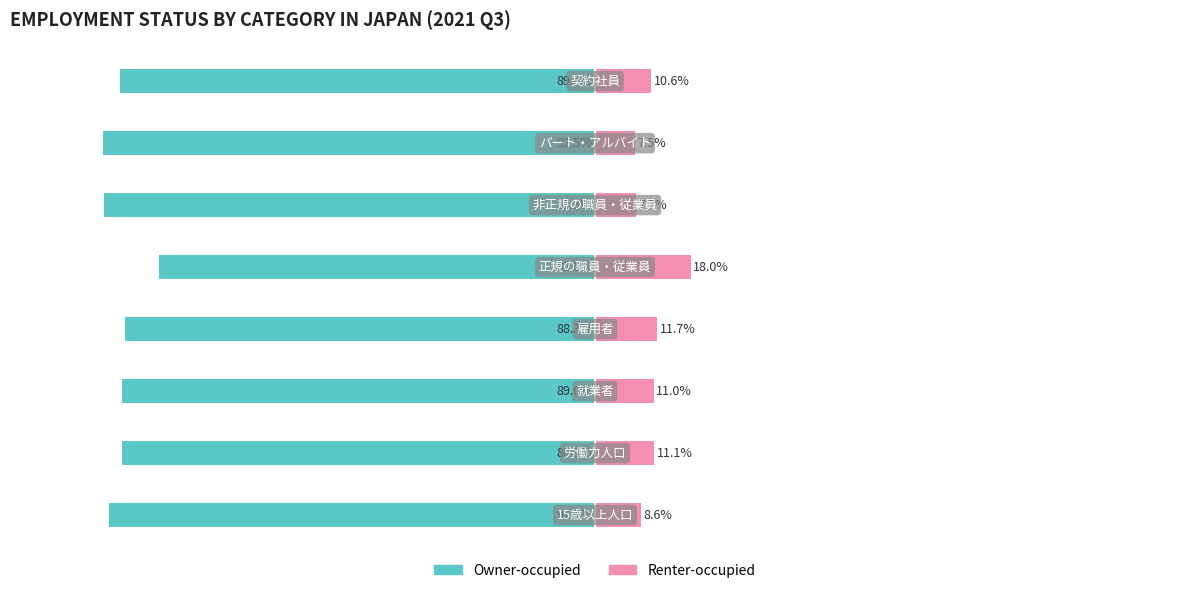

The Renter-occupied series shows 6.0 at 0. True or false?

False